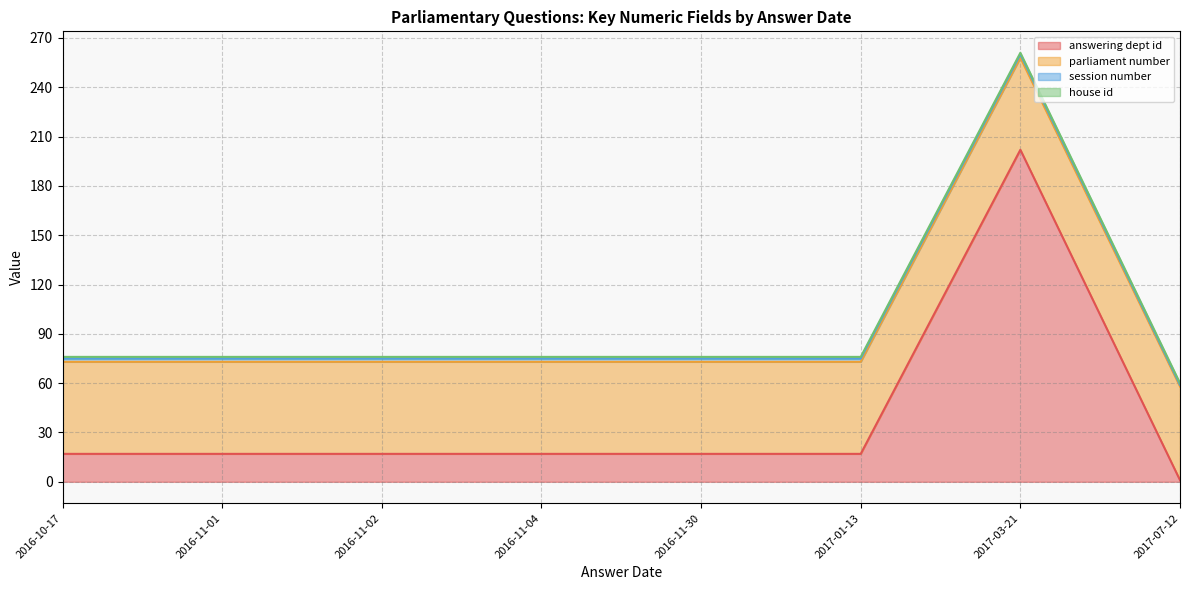

Rank the series at 2016-10-17 from highest to lowest value.

parliament number, answering dept id, session number, house id